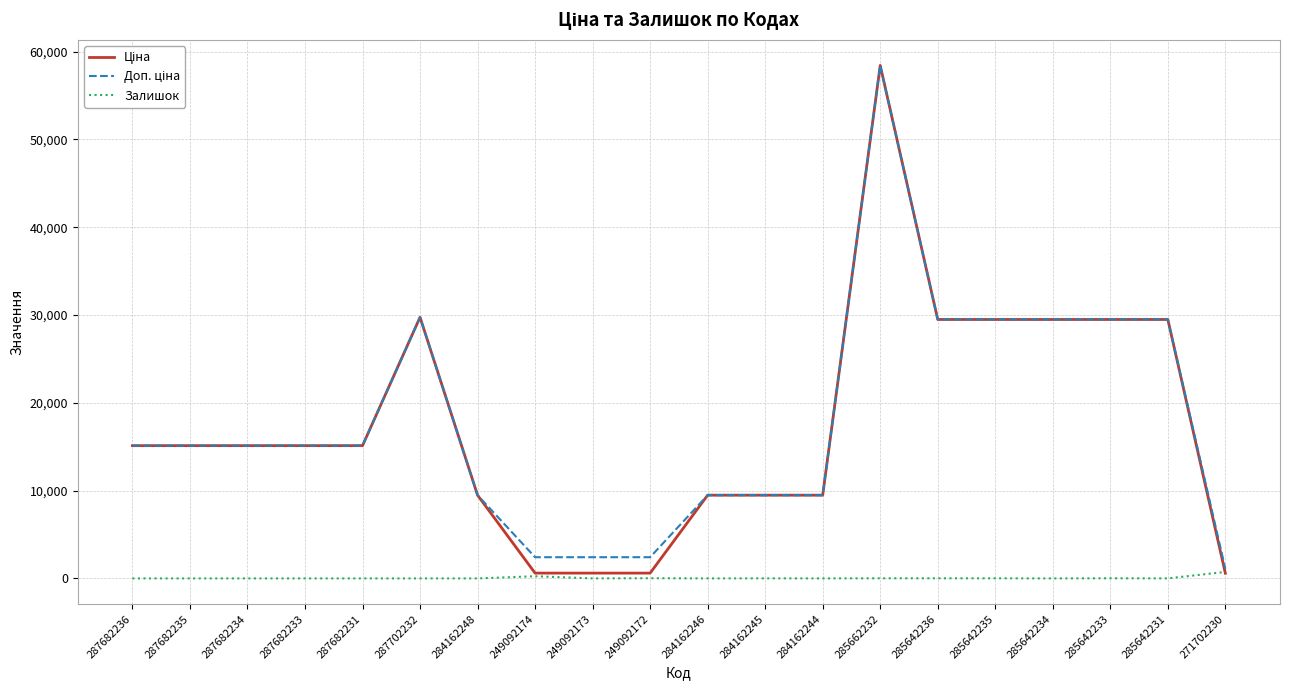

At which category is the sum across all series the highest?

285662232